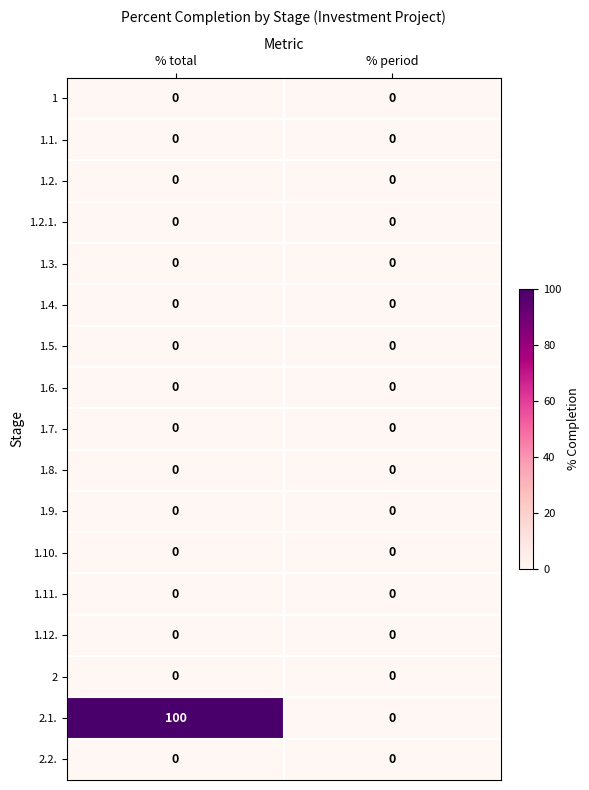

Which series has the largest total across all categories?

2.1.